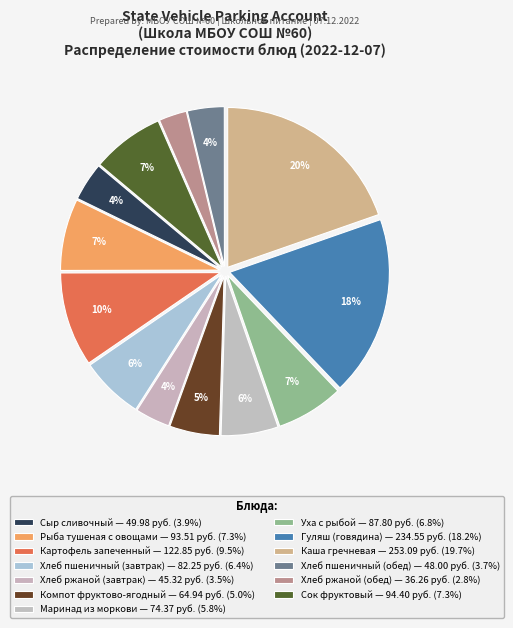

How many segments does this pie chart have?

13